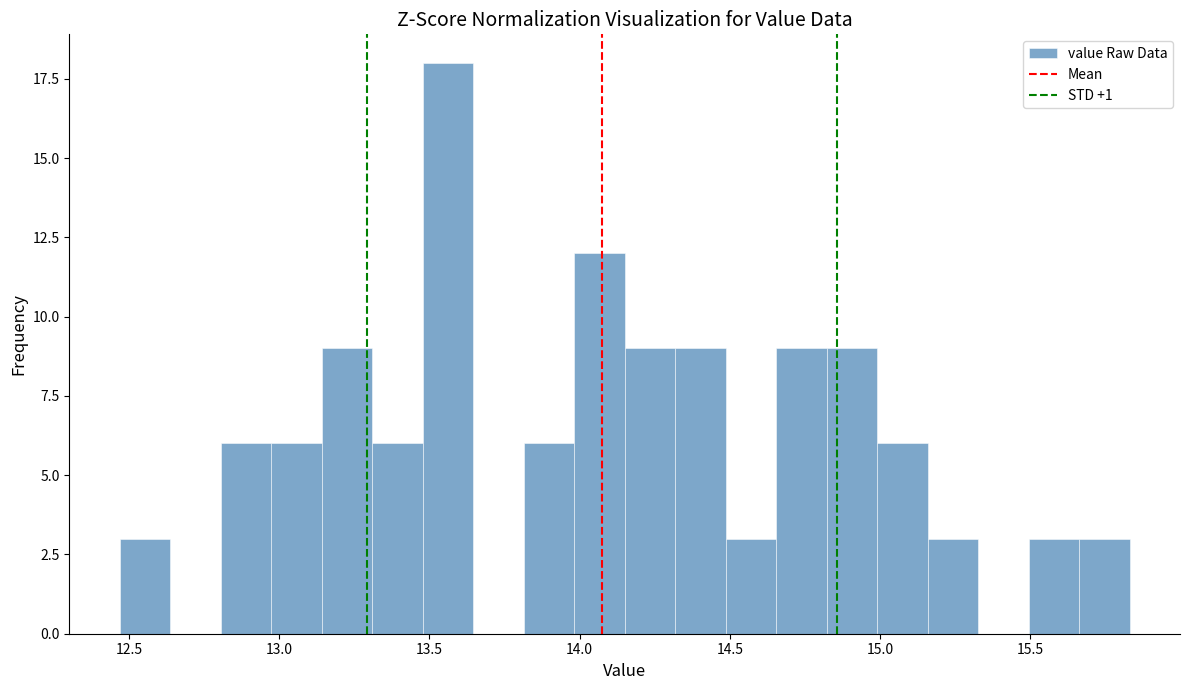

Read against the x-axis, roughly where is the centre of the tallest bar?

13.55